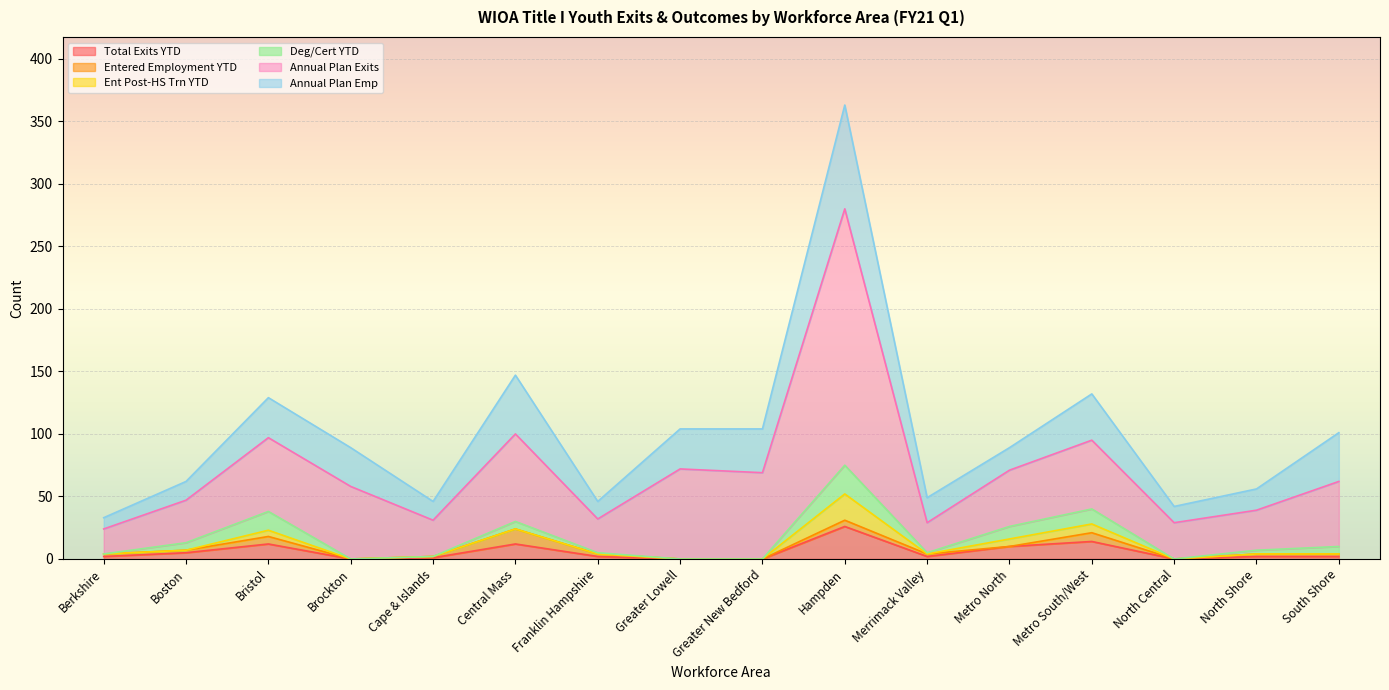

Which category has the highest value in the Annual Plan Exits series?

Hampden